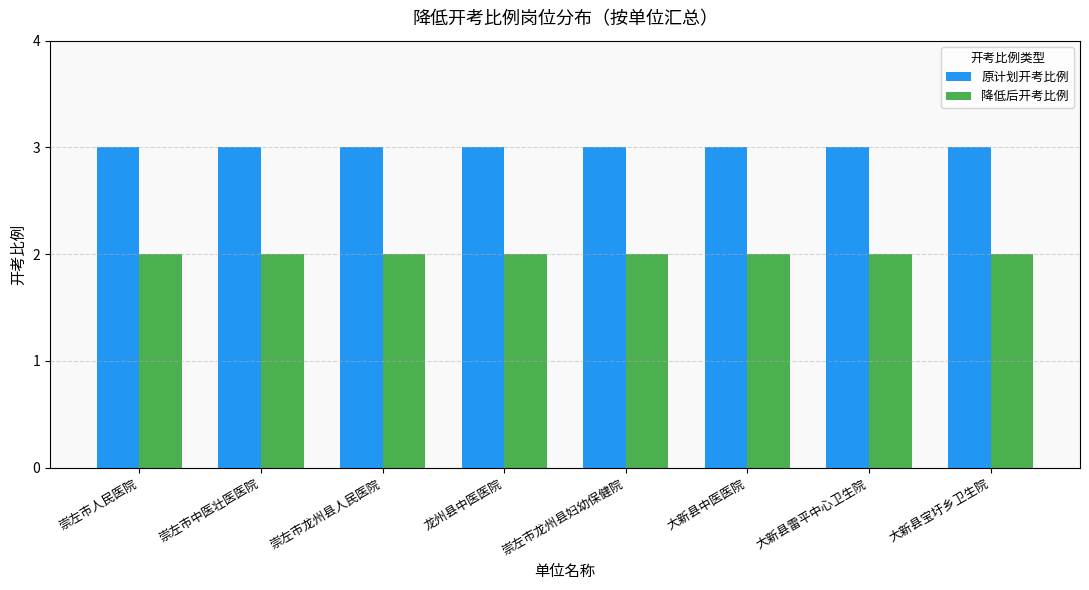

What is the lowest value of the 降低后开考比例 series?

2